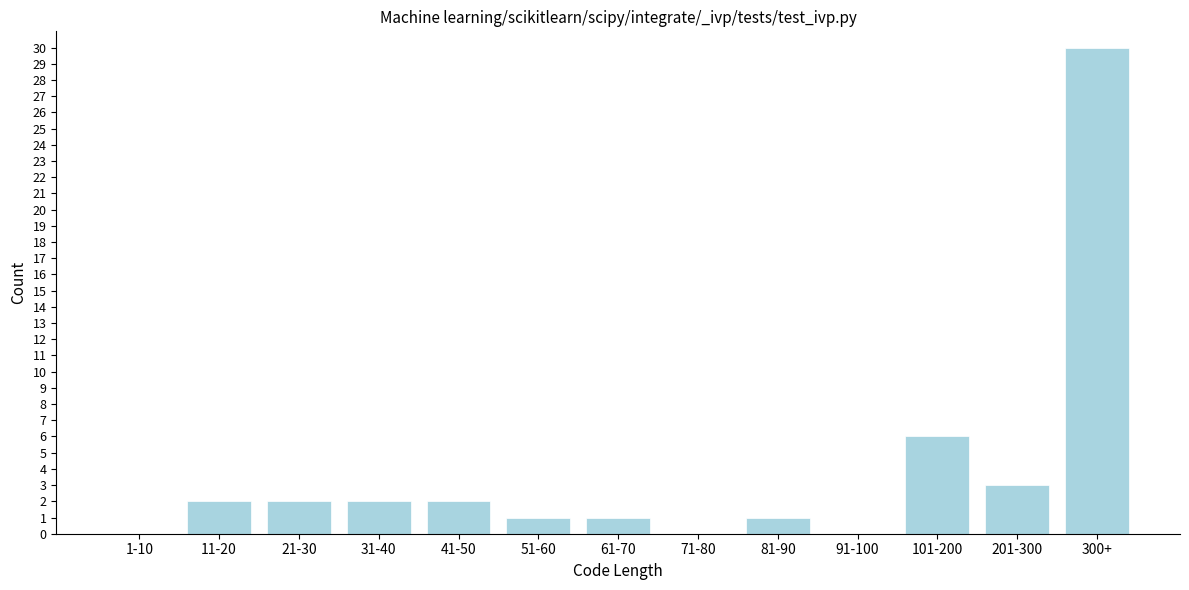

Reading right to left, what are all the values shown in this chart?

300+=30	201-300=3	101-200=6	91-100=0	81-90=1	71-80=0	61-70=1	51-60=1	41-50=2	31-40=2	21-30=2	11-20=2	1-10=0